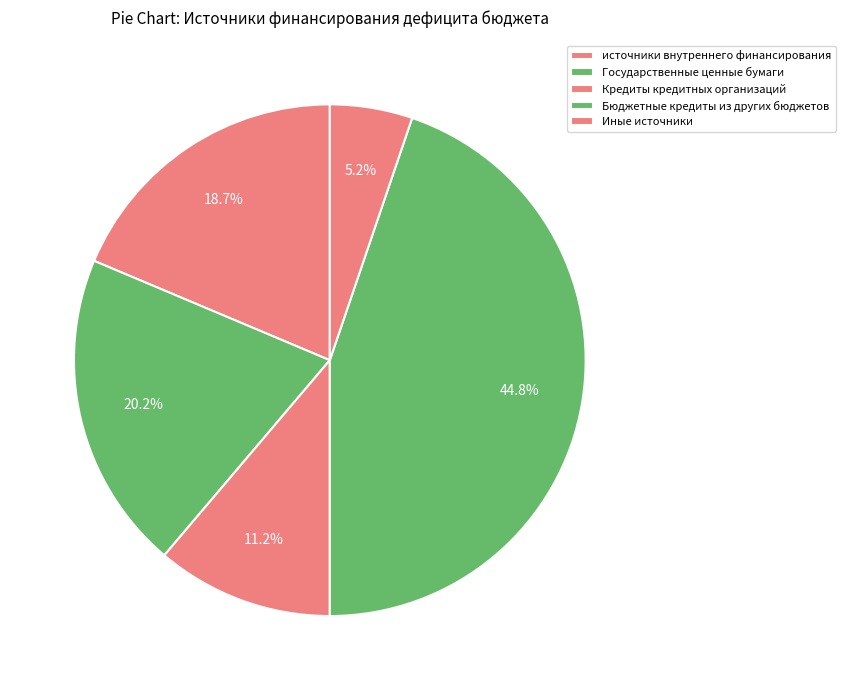

What percentage do источники внутреннего финансирования and Бюджетные кредиты из других бюджетов together represent?

63.4%